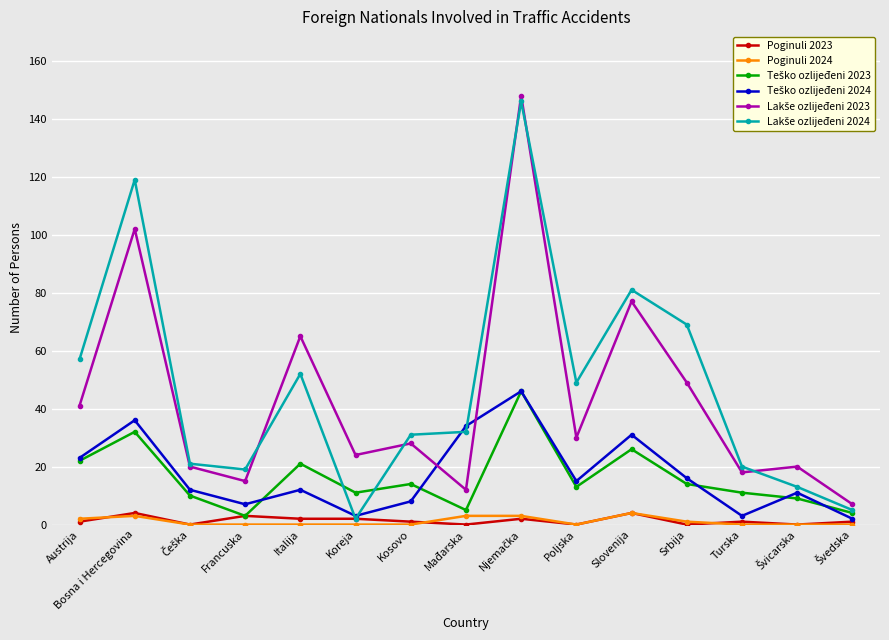

True or false: Poginuli 2023 has more than 1 points higher than both neighbors.

True